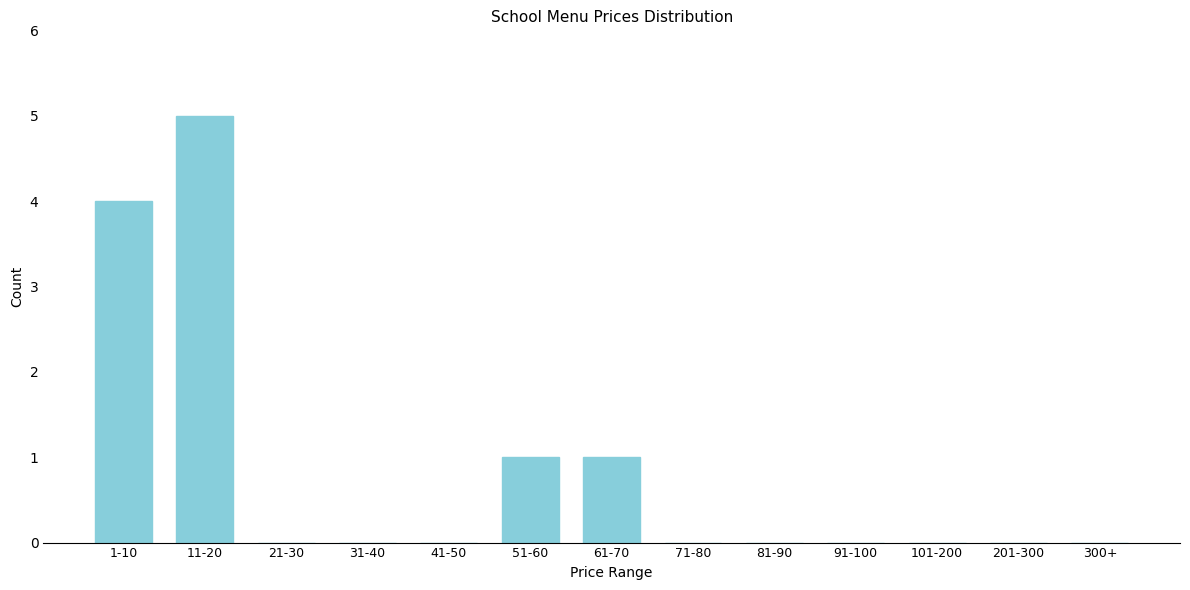

Reading left to right, list all the values displayed in this chart.

1-10=4	11-20=5	21-30=0	31-40=0	41-50=0	51-60=1	61-70=1	71-80=0	81-90=0	91-100=0	101-200=0	201-300=0	300+=0